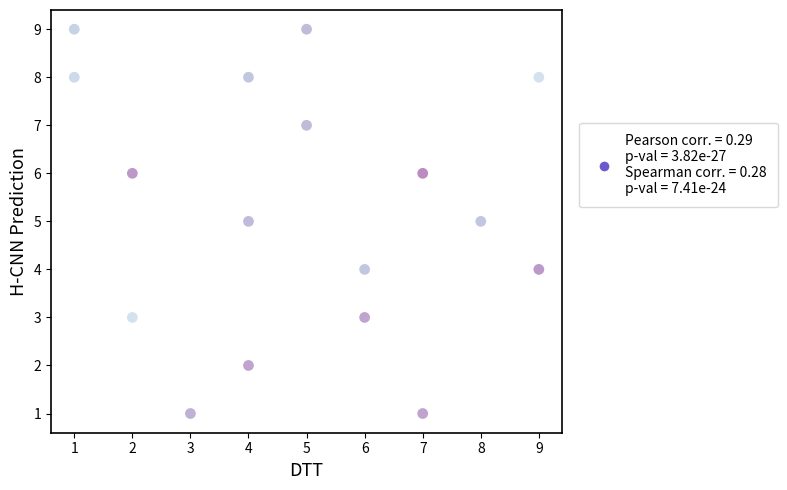

What is the range of X values (max minus min)?

8